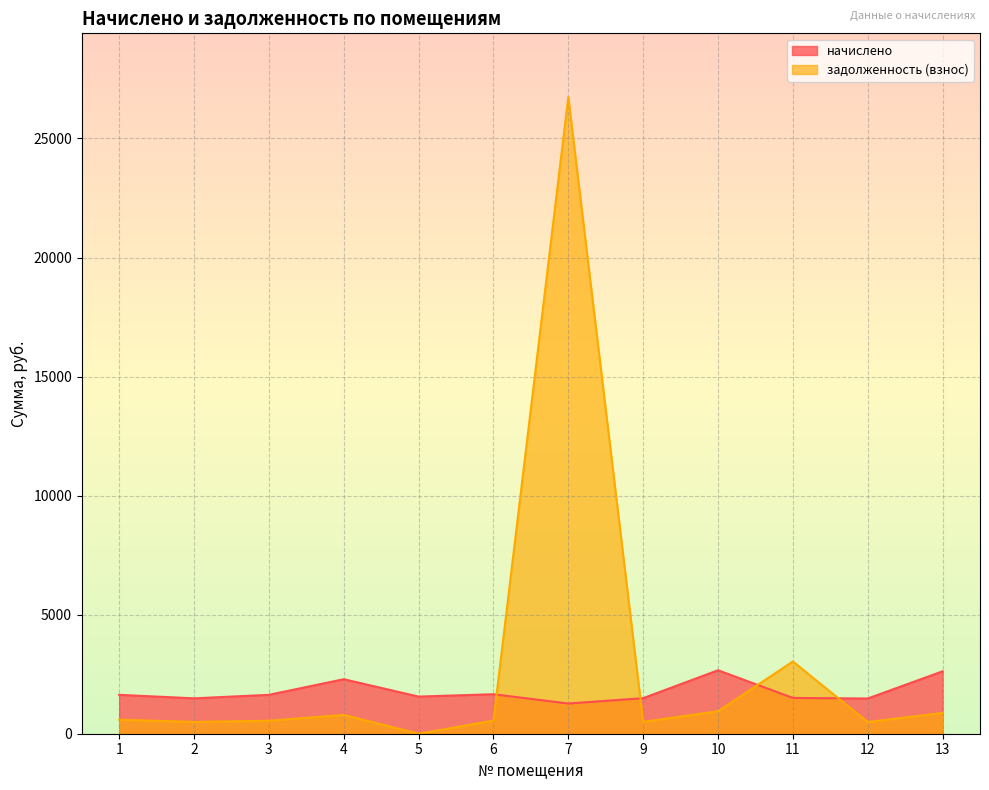

Which series has the widest spread of values?

задолженность (взнос)